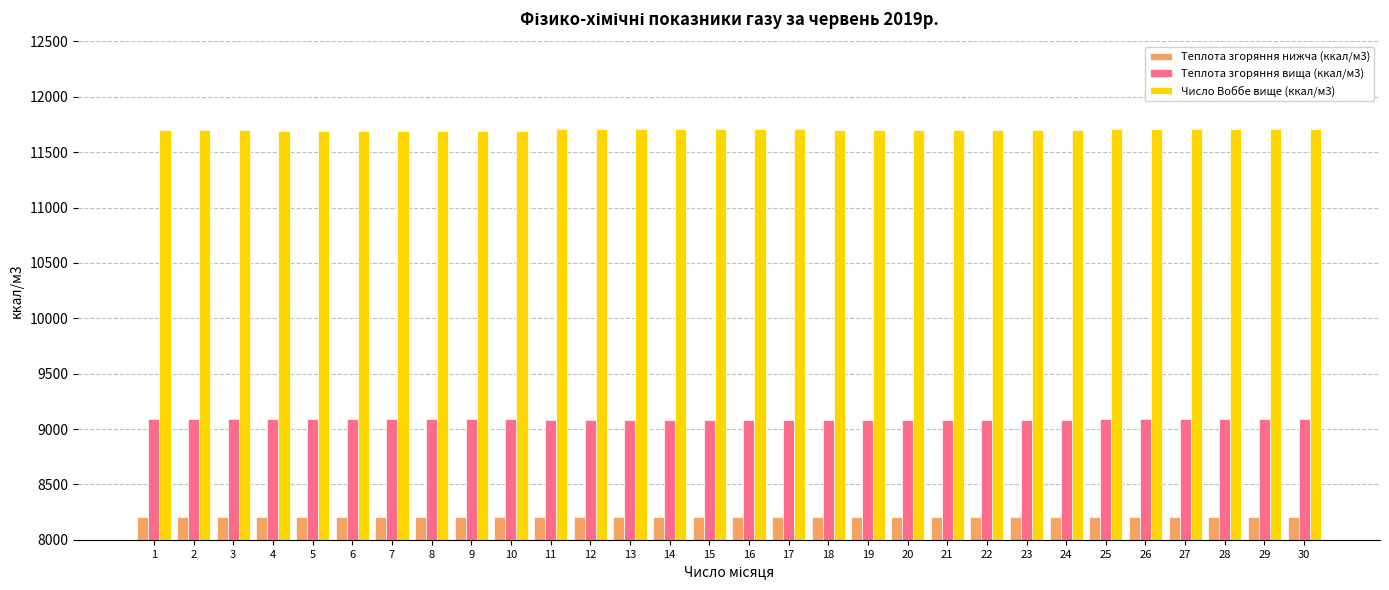

What is the smallest value displayed?

8202.0